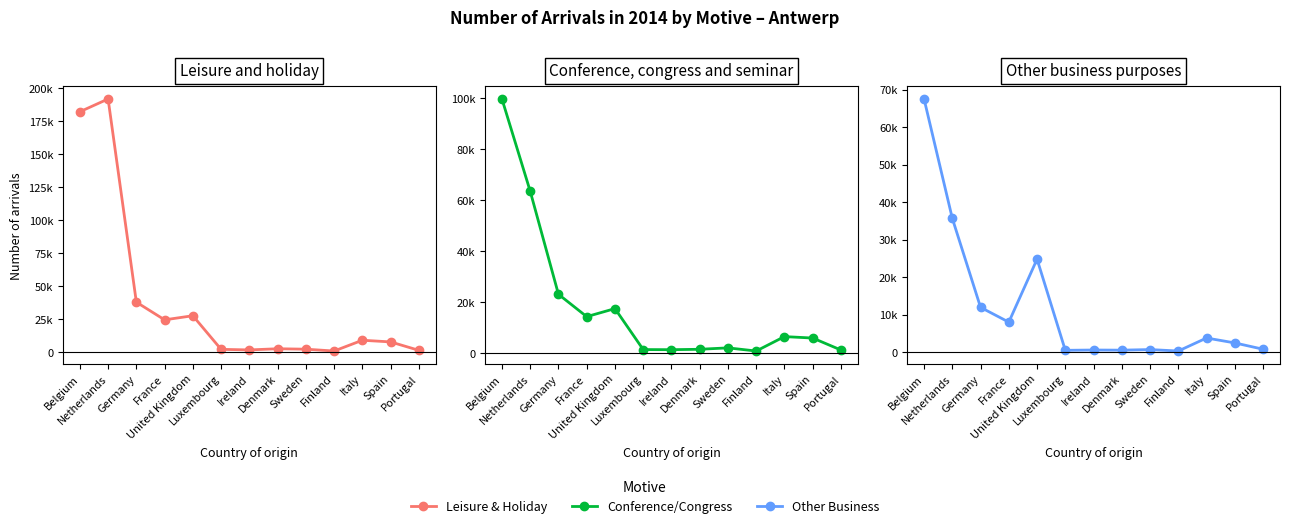

Rank the categories by Other business purposes value from highest to lowest.

Belgium, Netherlands, United Kingdom, Germany, France, Italy, Spain, Portugal, Sweden, Ireland, Denmark, Luxembourg, Finland